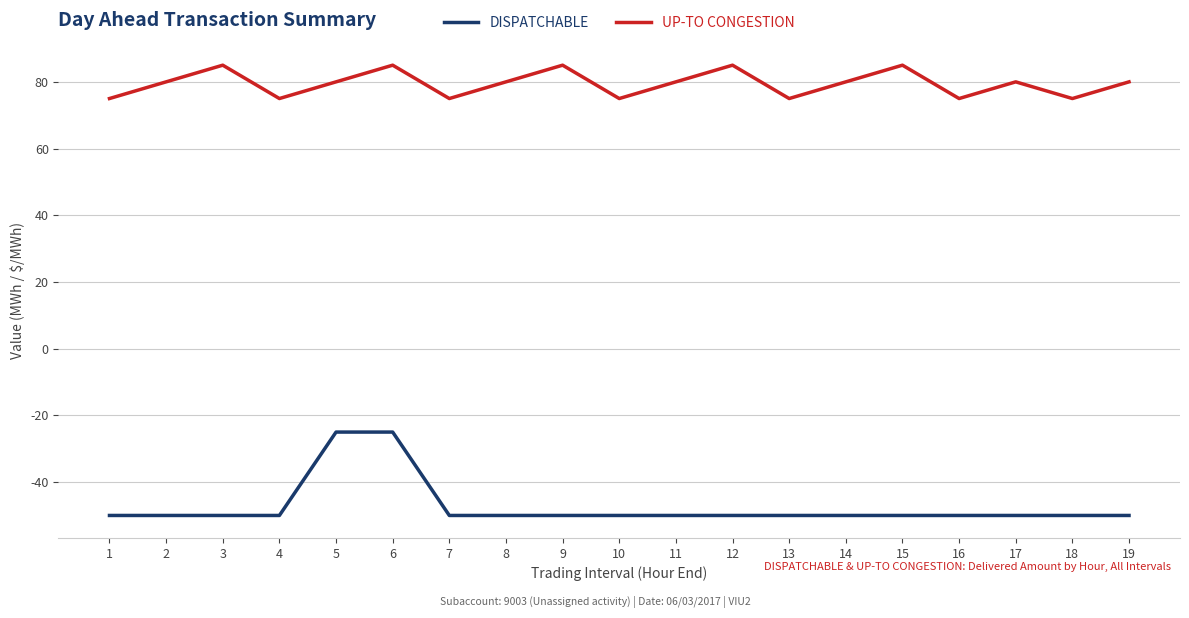

Does the chart have visible grid lines?

Yes